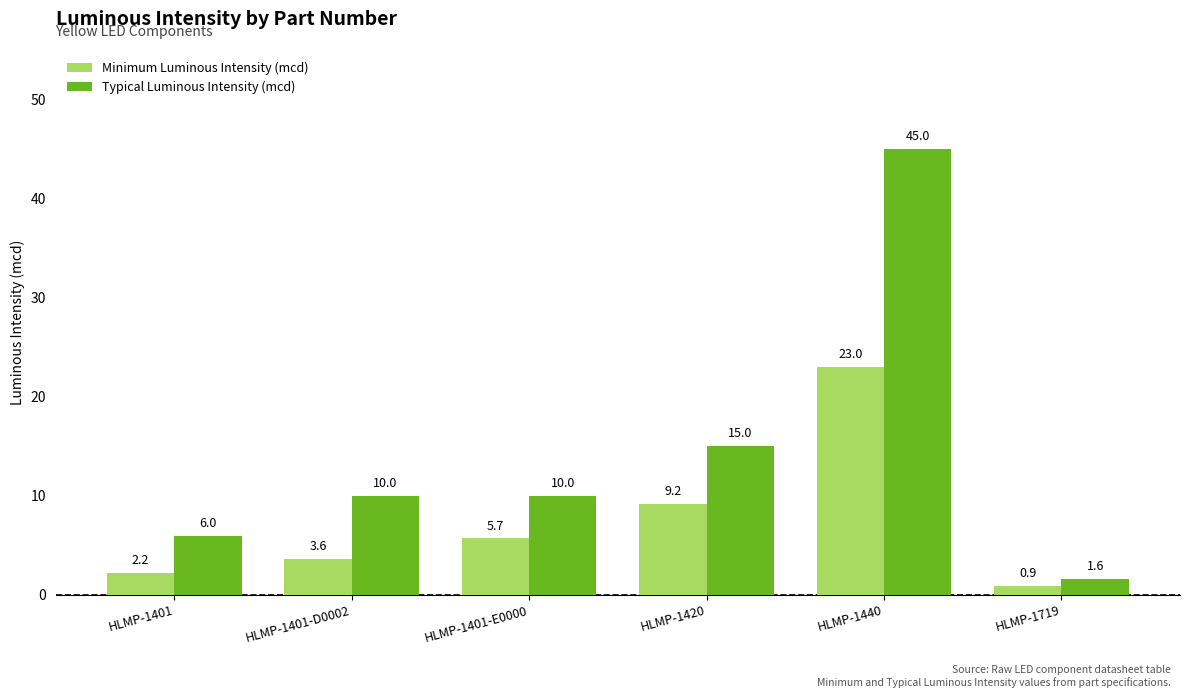

At which category is the sum across all series the highest?

HLMP-1440